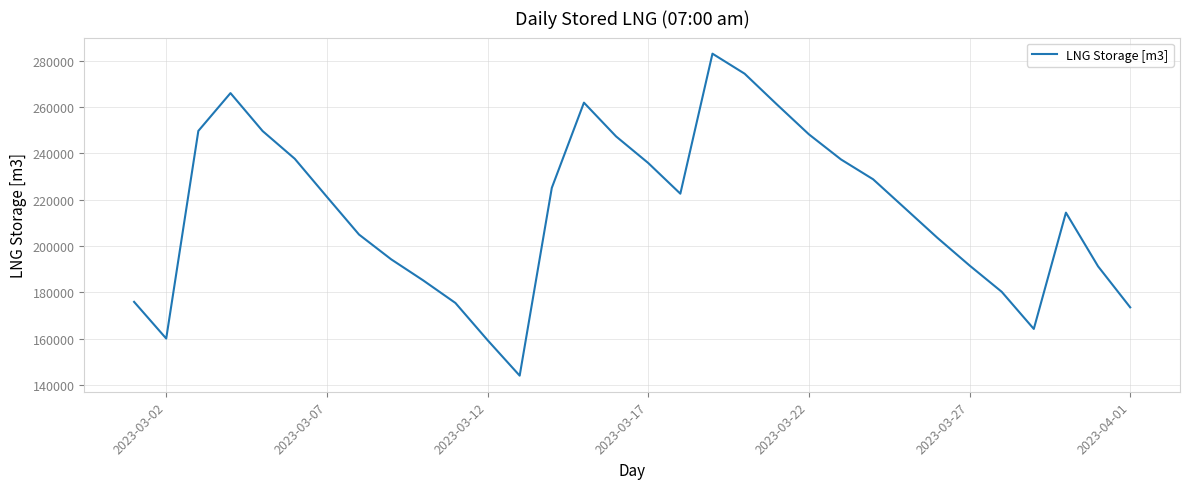

What is the smallest value displayed?

143983.9